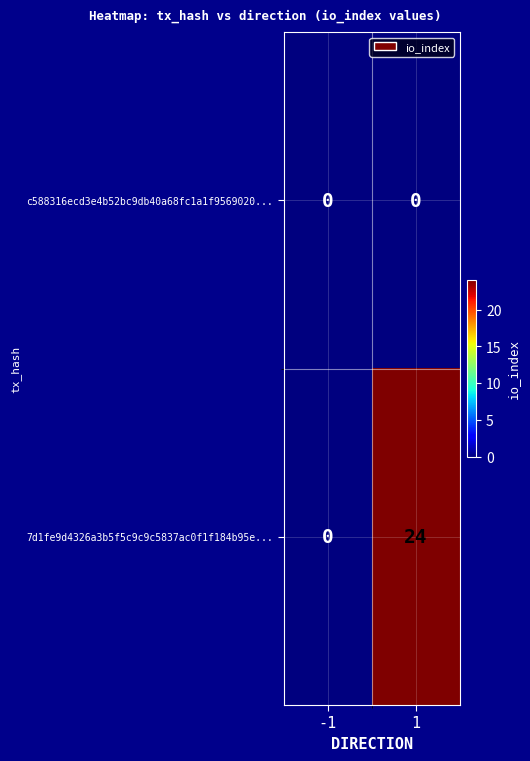

Reading right to left, transcribe all the data shown in this chart.

c588316ecd3e4b52bc9db40a68fc1a1f9569020...: 1=0	-1=0
7d1fe9d4326a3b5f5c9c9c5837ac0f1f184b95e...: 1=24	-1=0